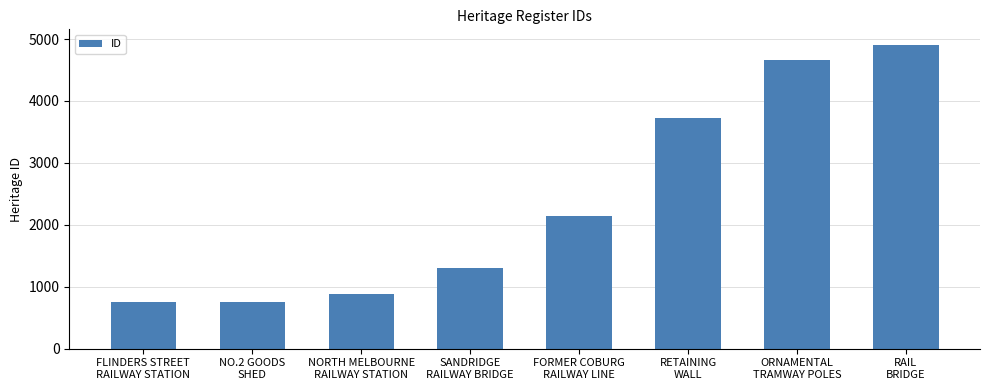

Count the number of data series in this chart.

1